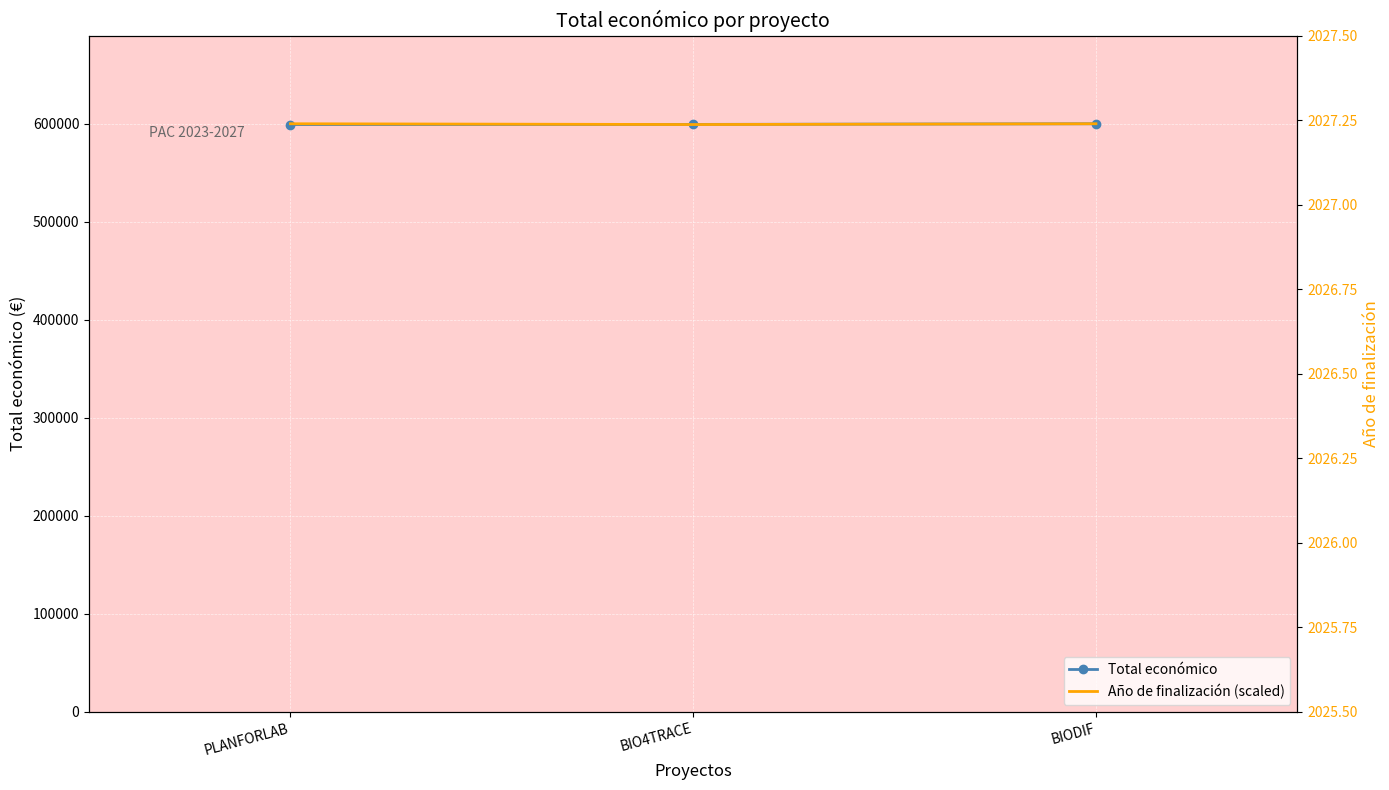

What are all the series names shown in the legend?

Total económico, Año de finalización (scaled)